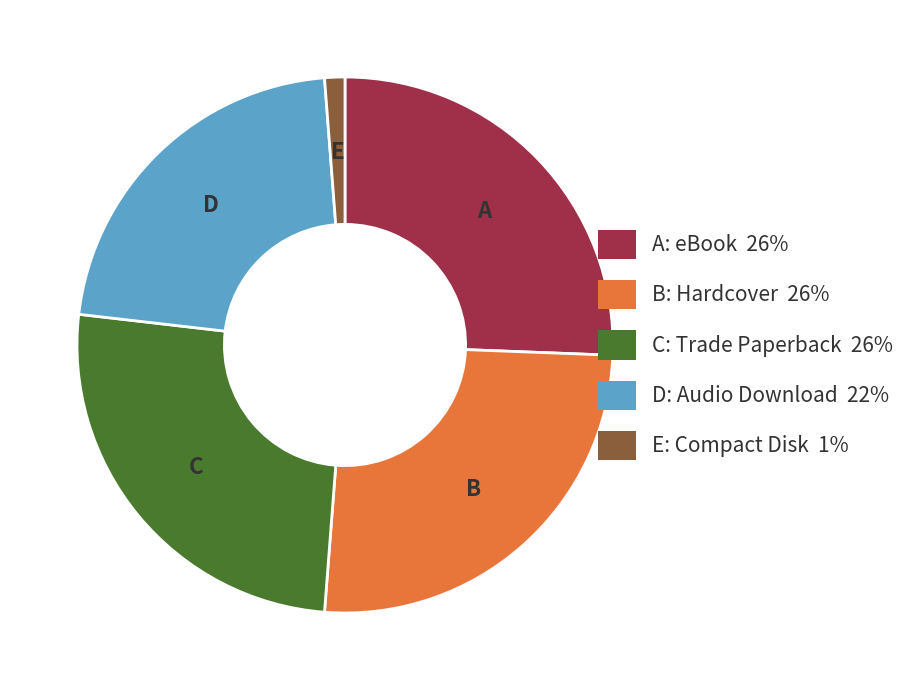

Approximately how many times larger is the value at A: eBook 26% compared to C: Trade Paperback 26%?

1.0